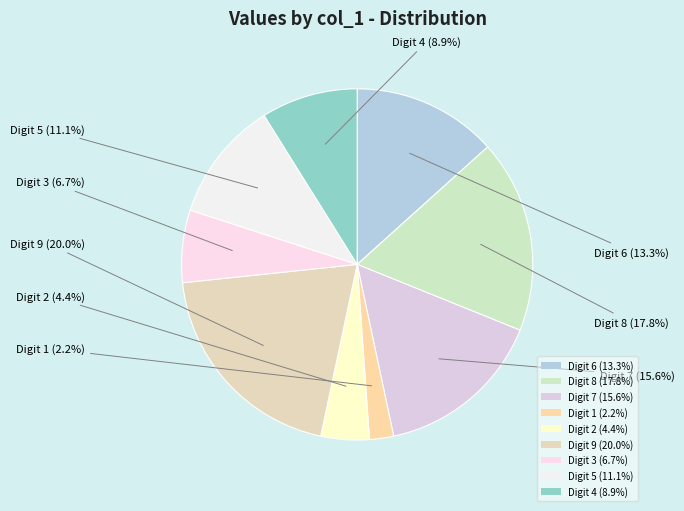

To the nearest percent, what is the average slice percentage?

11%